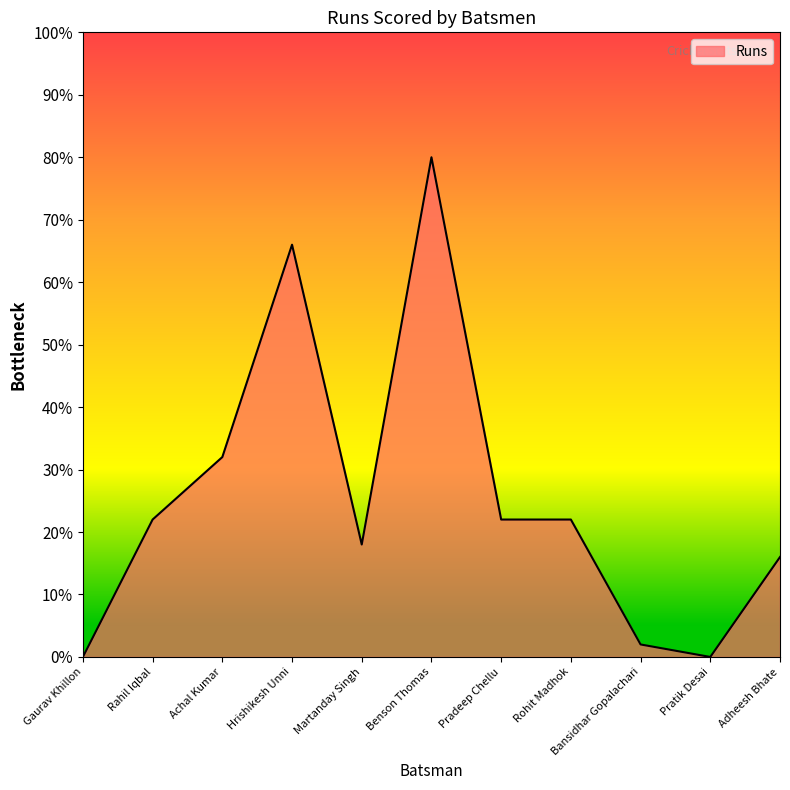

What position from the left is Pratik Desai?

10